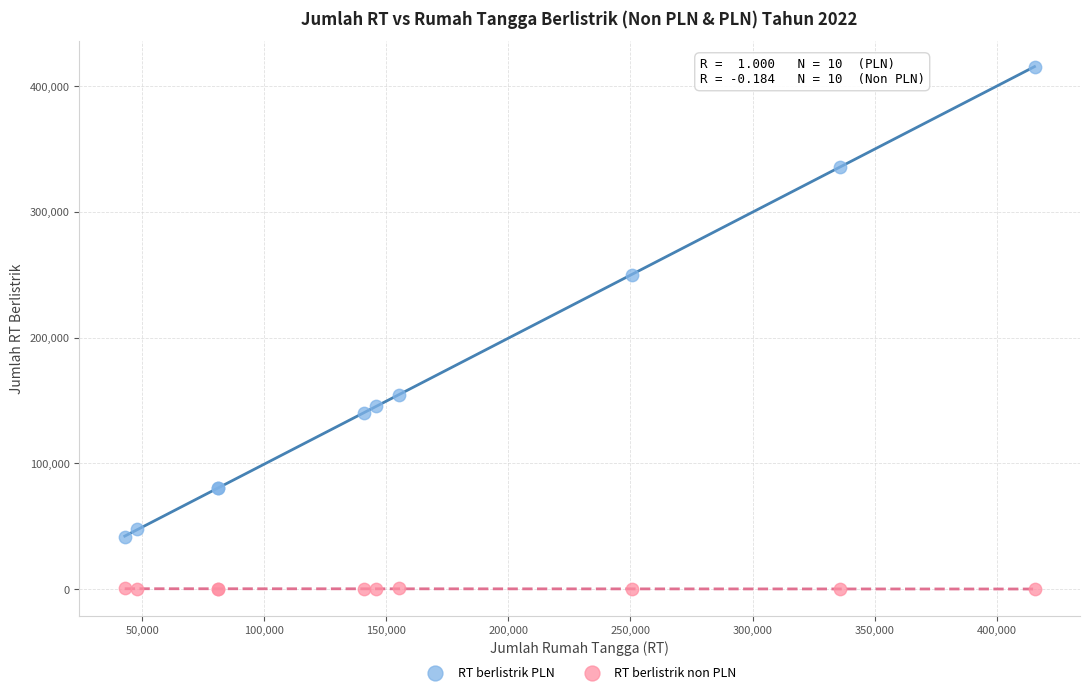

Which series reaches the minimum Y coordinate?

RT berlistrik non PLN